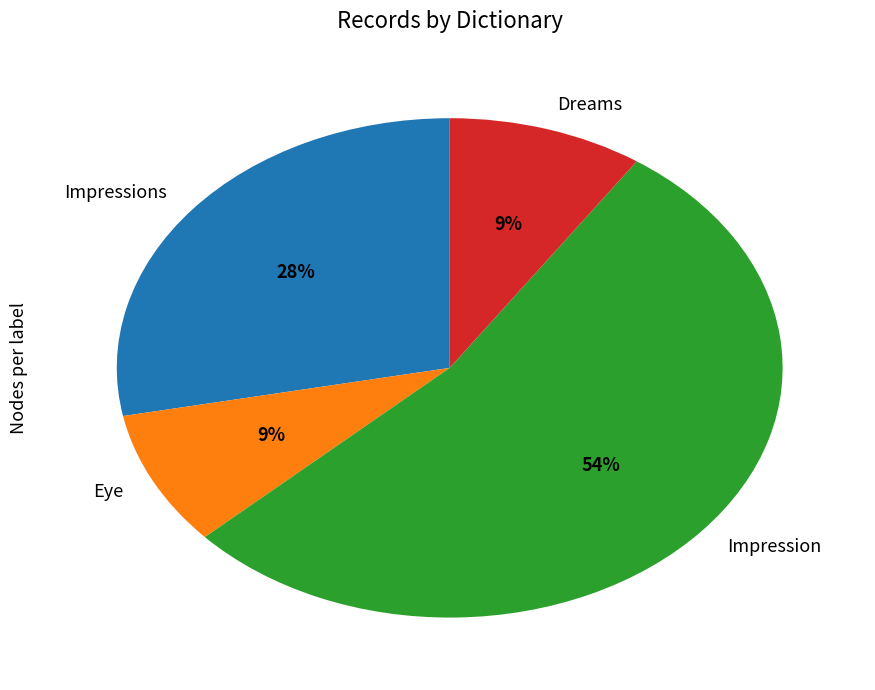

To the nearest percent, what portion does Impression represent?

54%